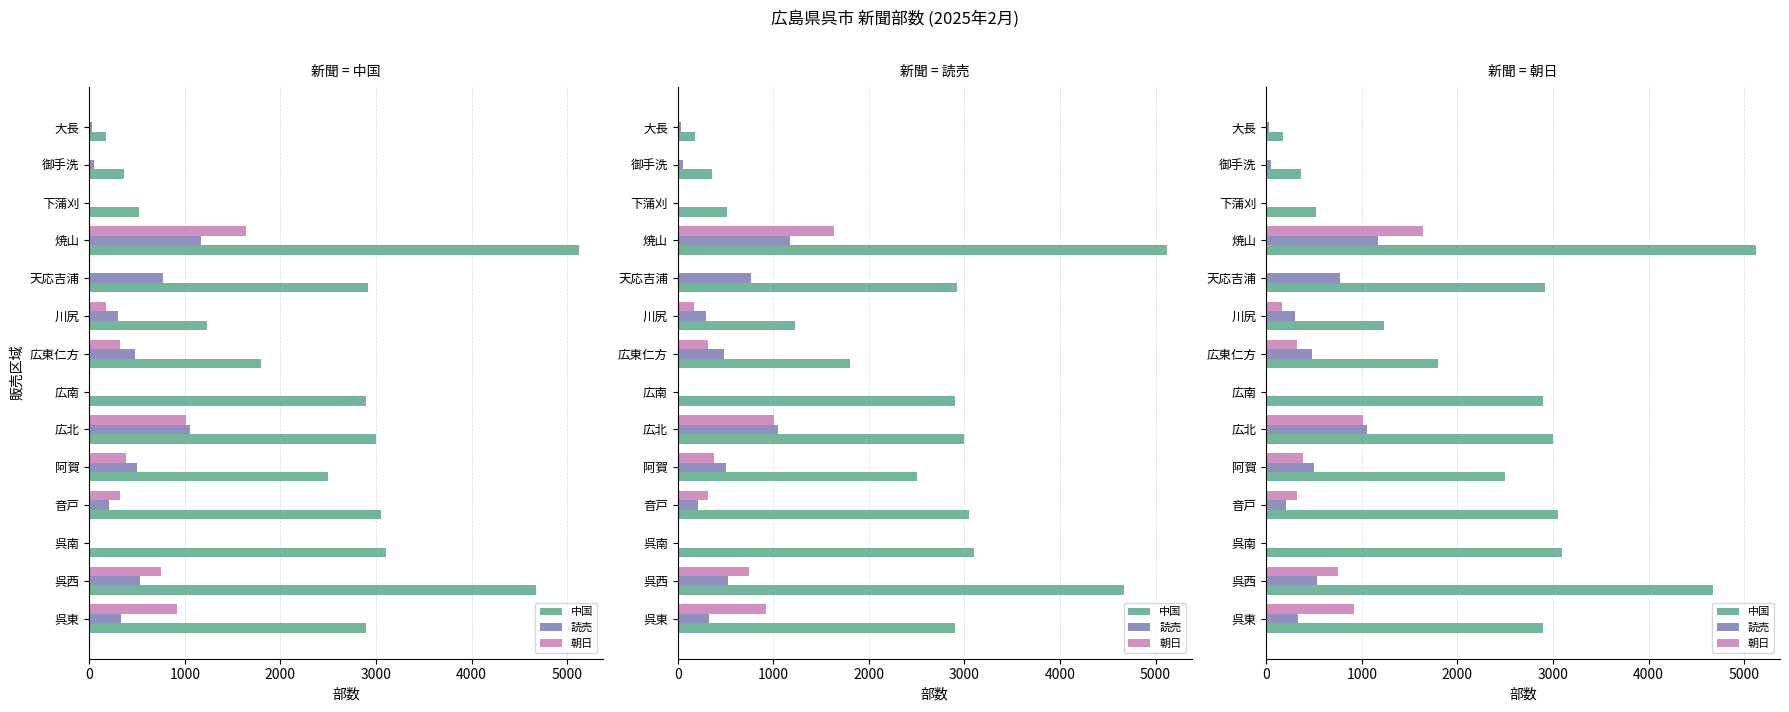

Which has a higher value, 大長 or 広南?

広南